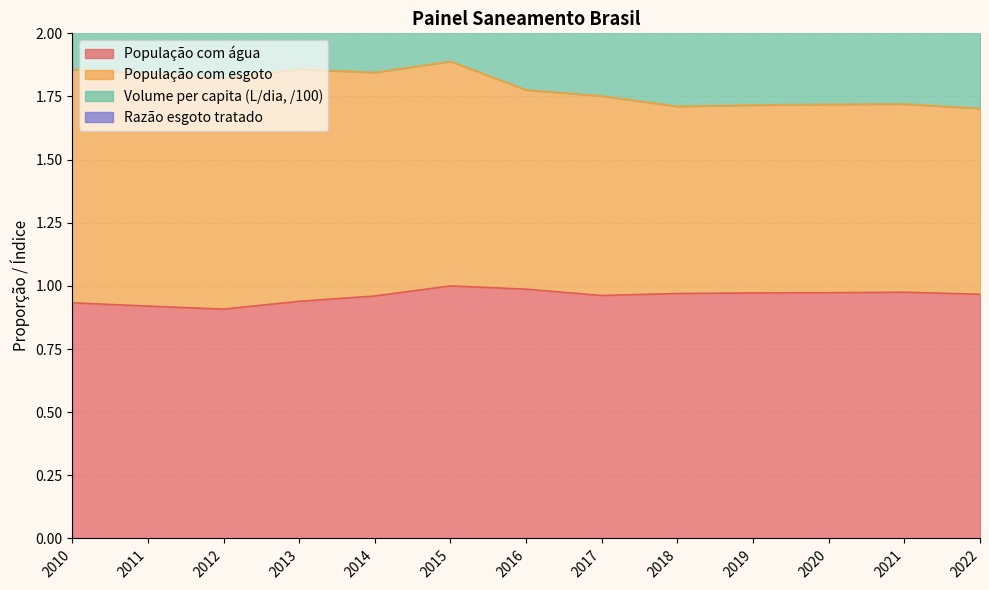

True or false: Volume per capita (L/dia, /100) and População com água intersect in this chart.

False